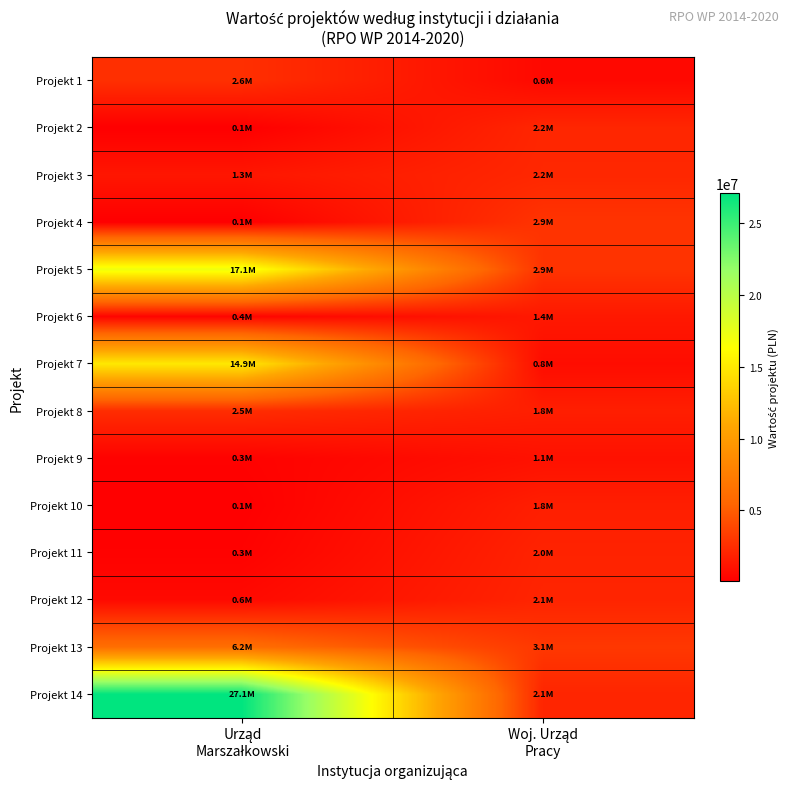

Which label corresponds to the largest value in the chart?

Urząd
Marszałkowski